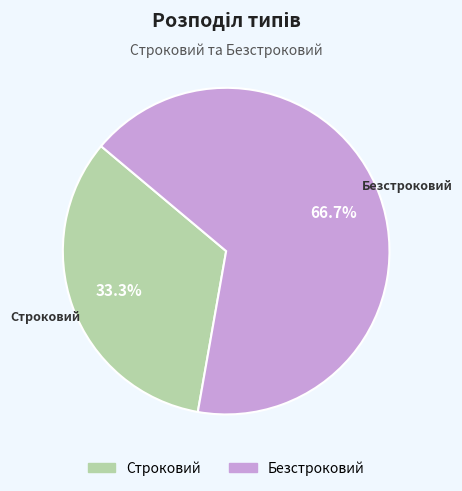

Which has a higher value, Безстроковий or Строковий?

Безстроковий